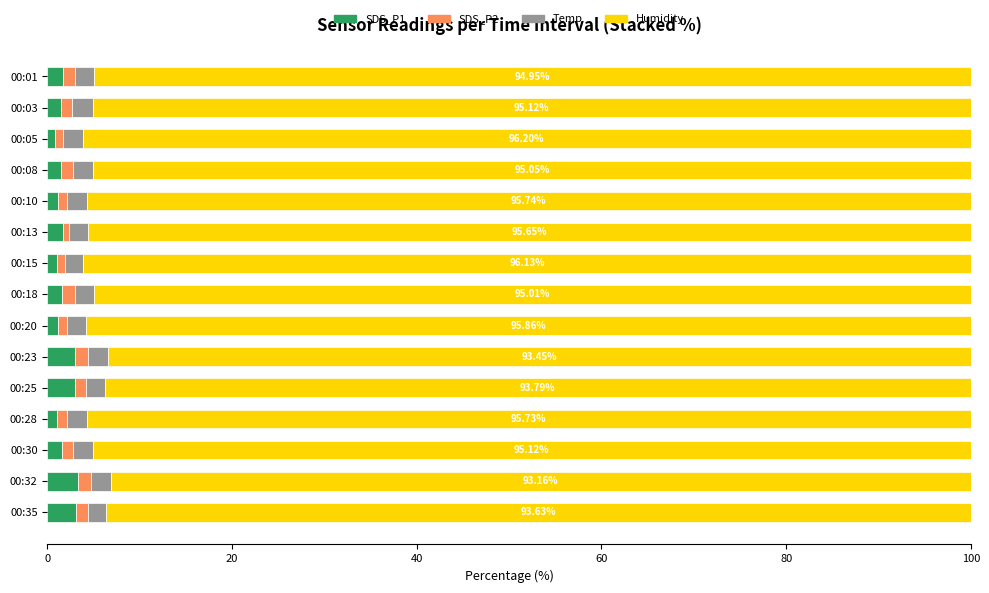

What is the difference between the second highest and second lowest values in the SDS_P2 series?

0.6